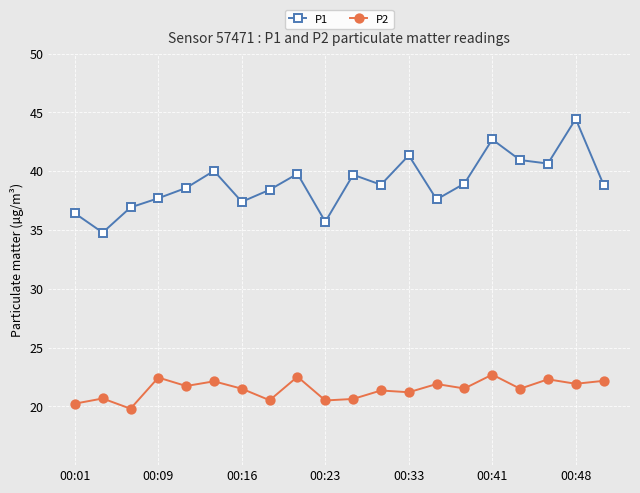

Which series has the widest spread of values?

P1